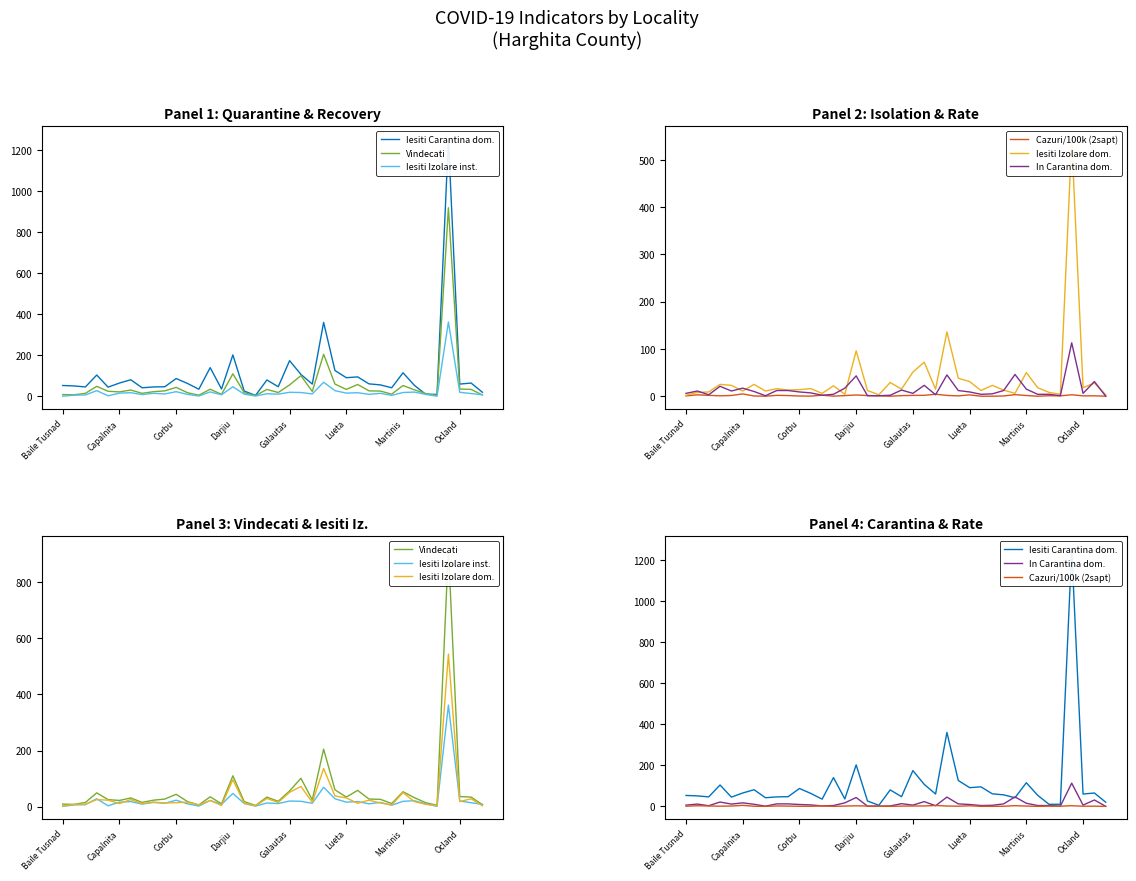

How many interior local peaks does the In Carantina dom. series have?

10